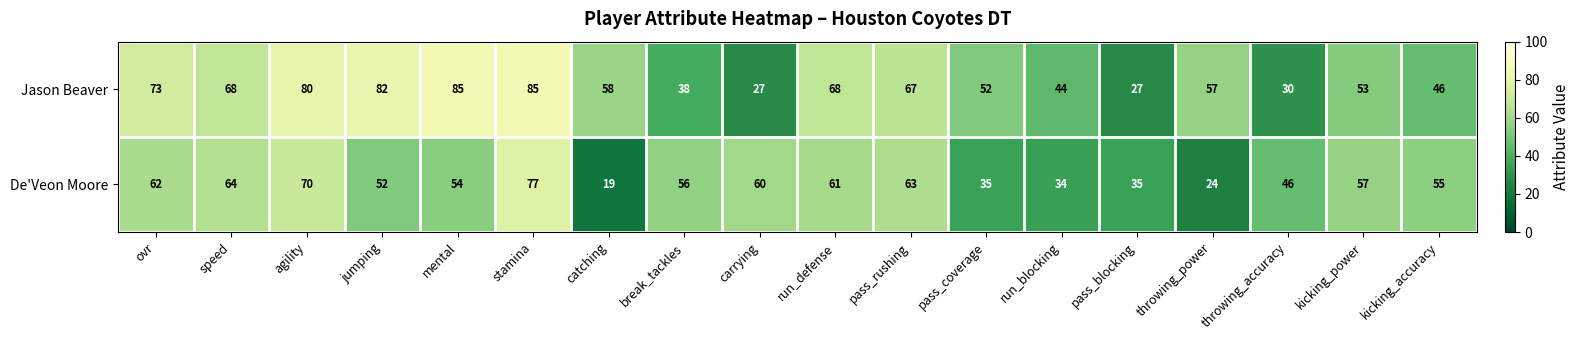

What is the approximate value of Jason Beaver at pass_rushing?

67